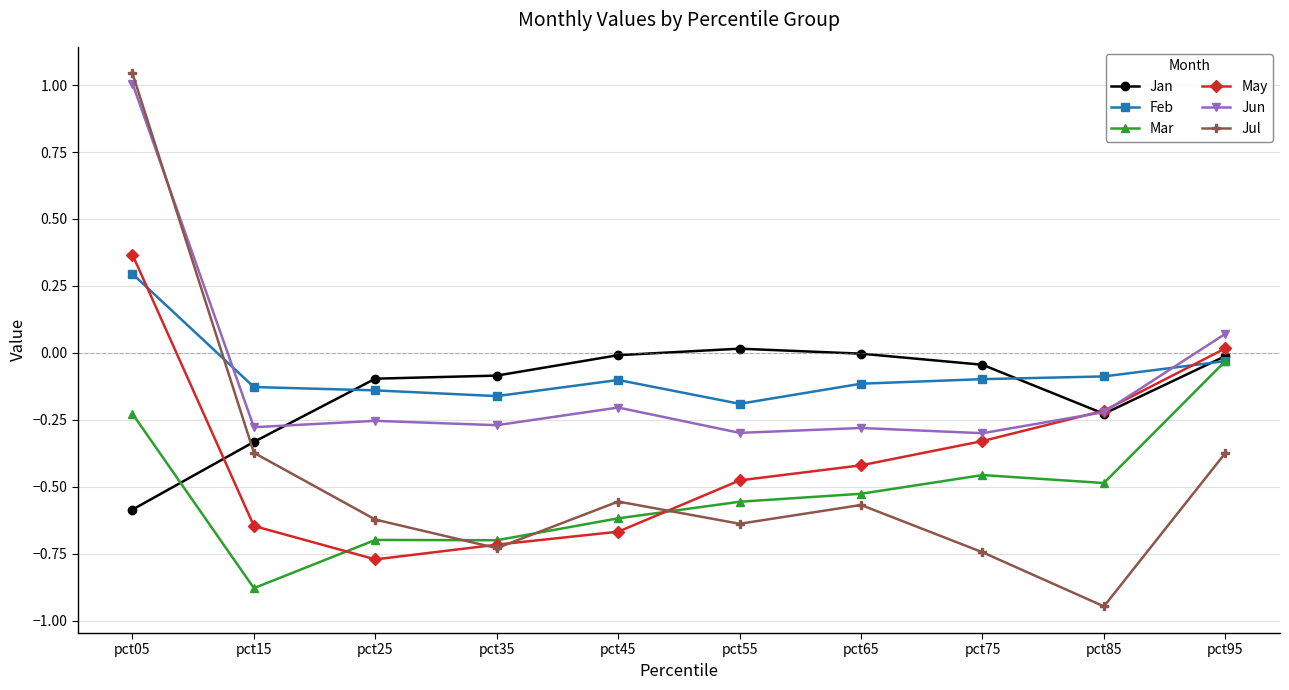

What is the sum of all Mar values?

-5.2